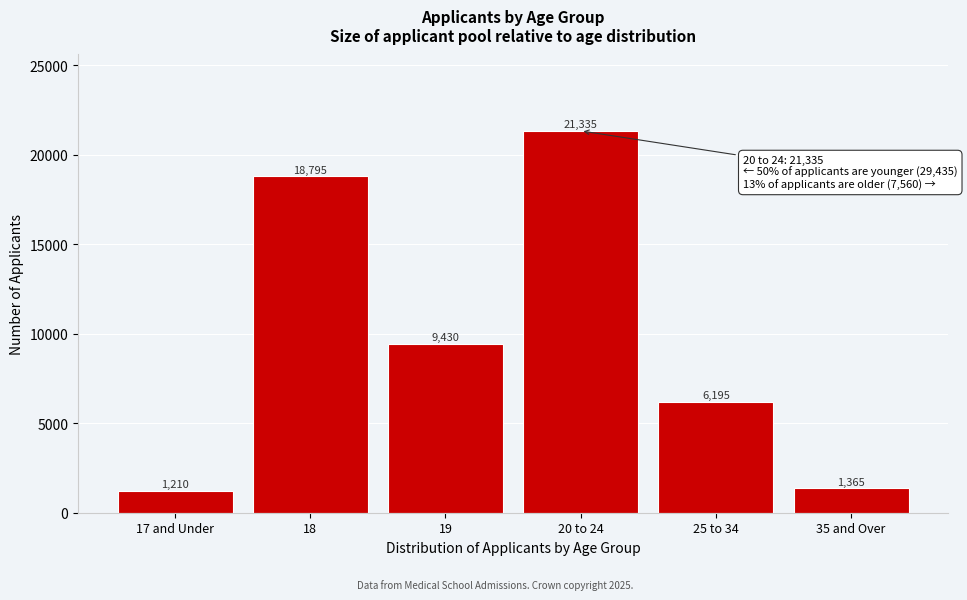

Reading right to left, what are all the values shown in this chart?

35 and Over=1365	25 to 34=6195	20 to 24=21335	19=9430	18=18795	17 and Under=1210